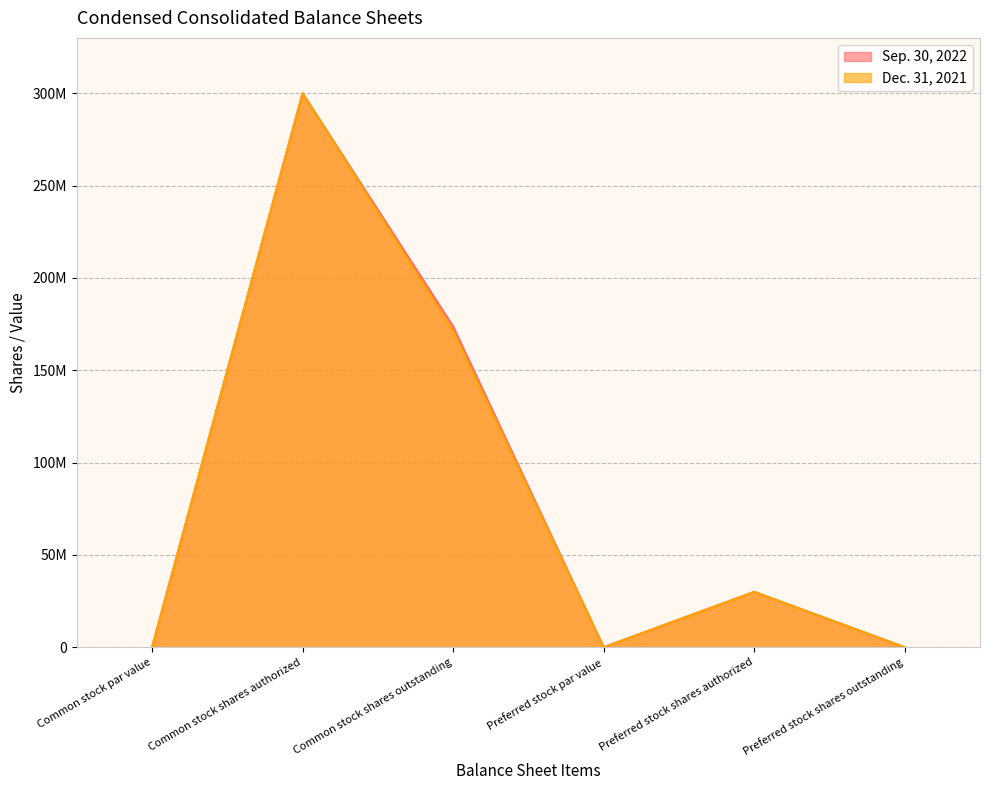

Which series changed the most between Common stock shares outstanding and Preferred stock par value?

Sep. 30, 2022